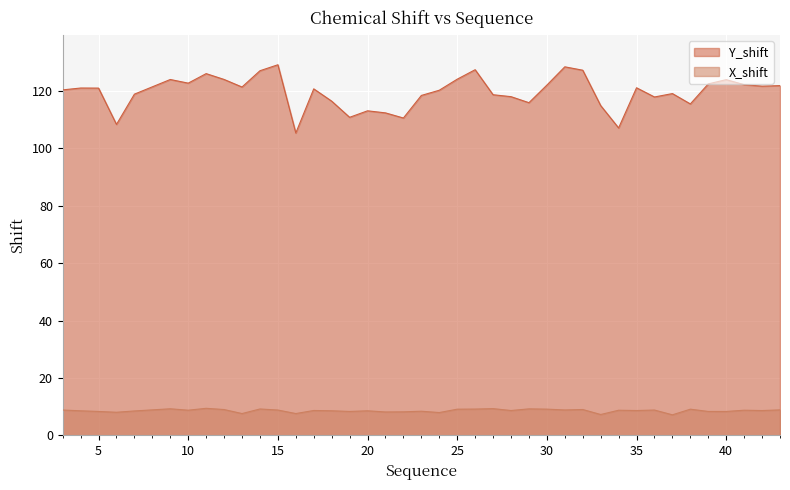

True or false: X_shift has a value of 5.6 at 6.

False